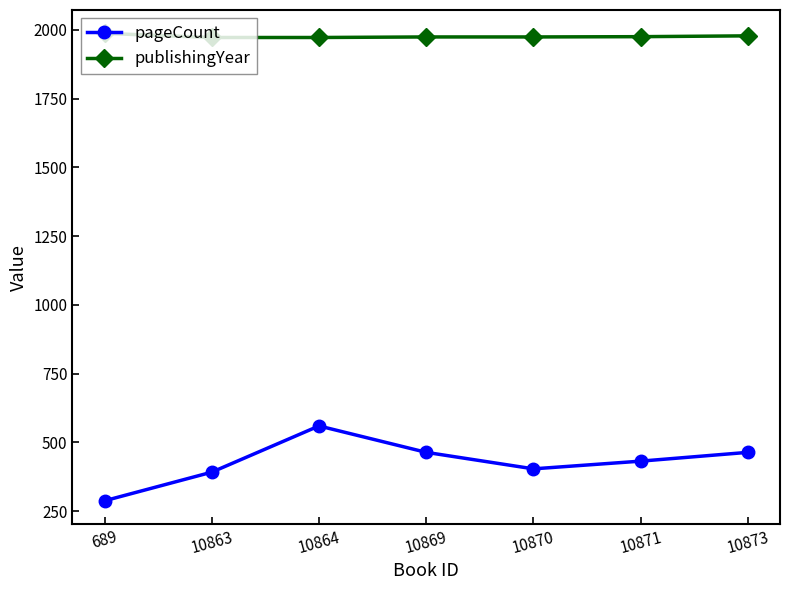

What is the minimum value shown in the chart?

288